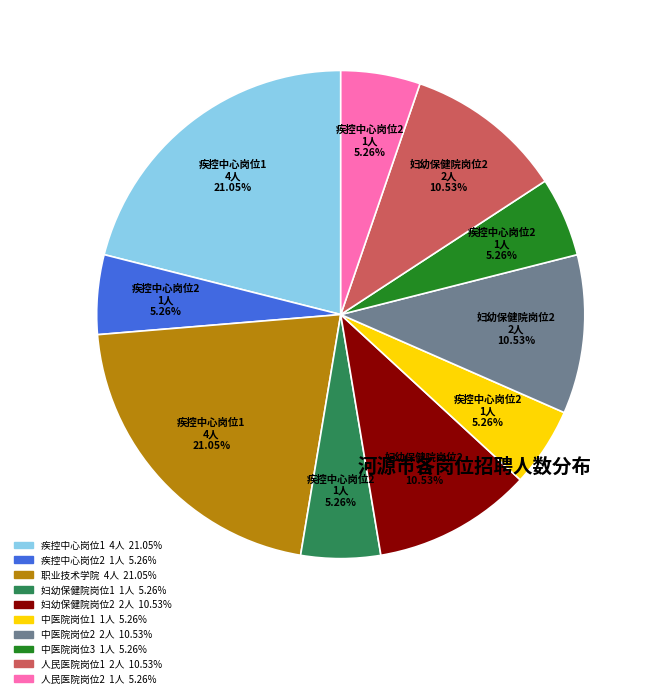

Is there any slice that represents more than half of the pie?

No